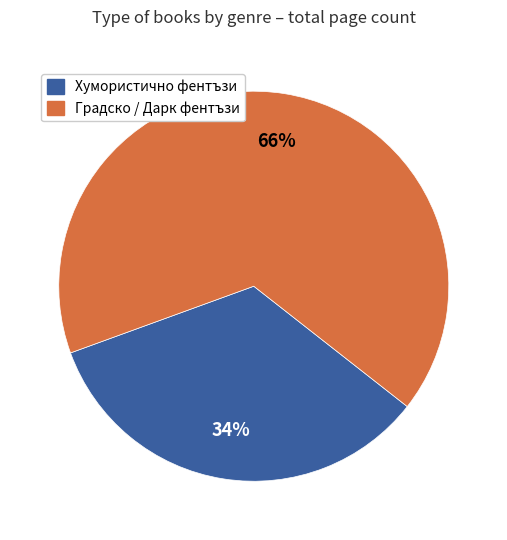

Is there any slice that represents more than half of the pie?

Yes